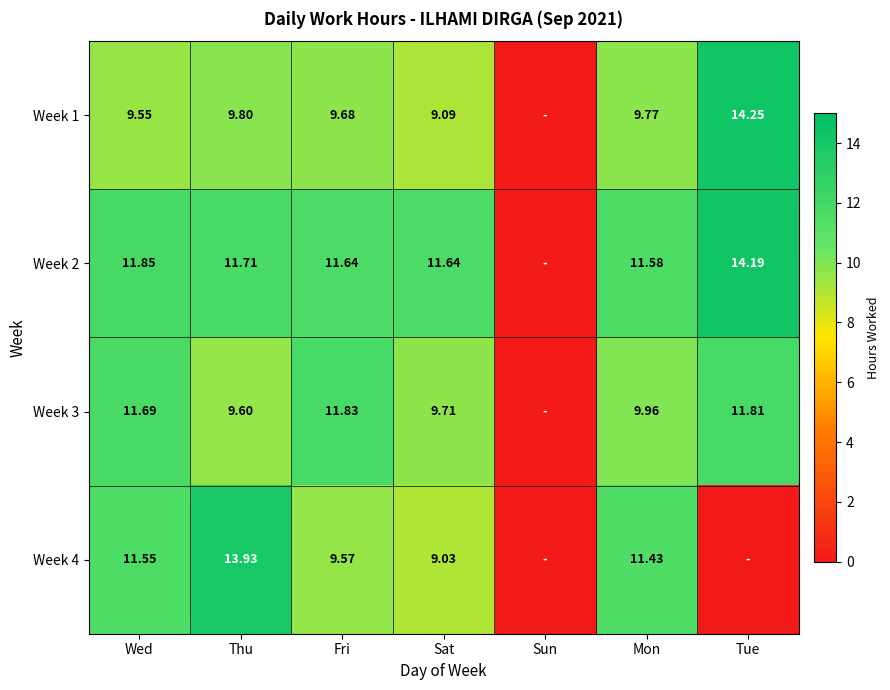

The value of Week 2 at Fri is 4.0. True or false?

False